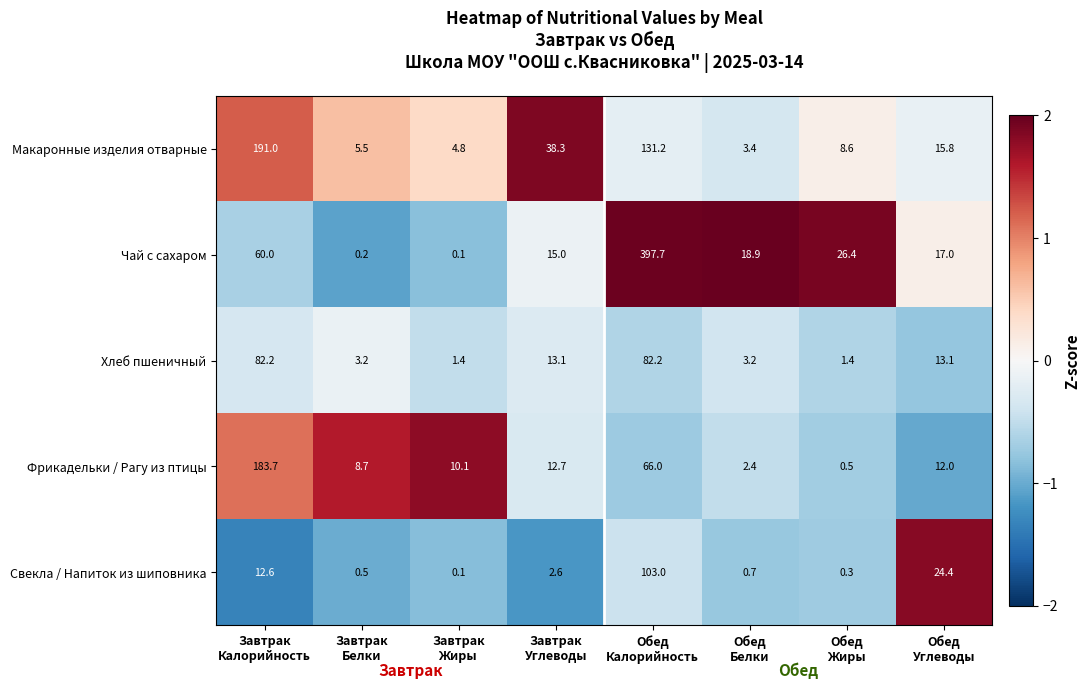

What is the average value of the Свекла / Напиток из шиповника series?

18.0